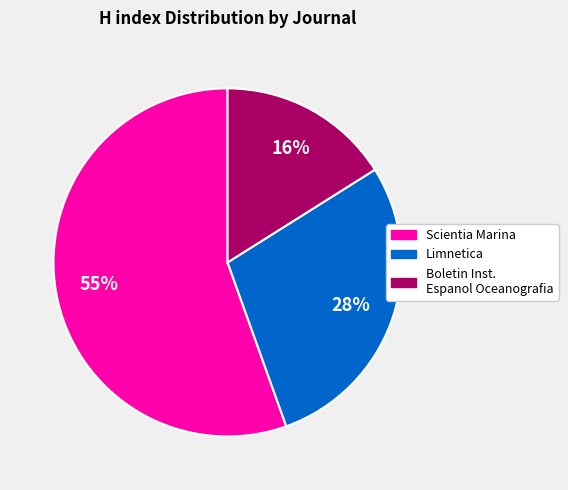

Does any single category account for the majority?

Yes